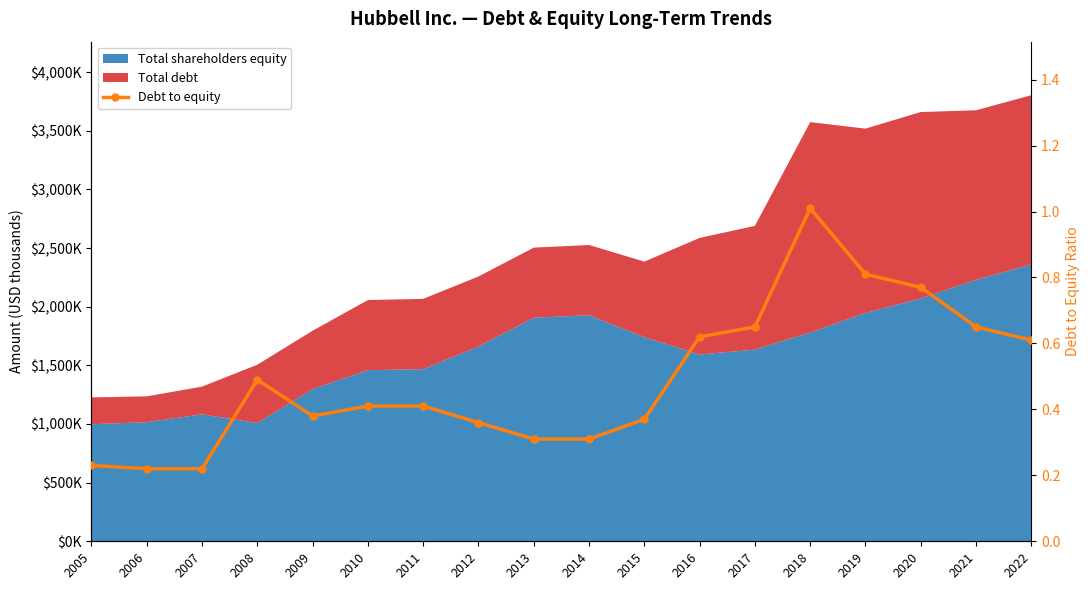

True or false: the data has more than 1 interior local peaks.

True